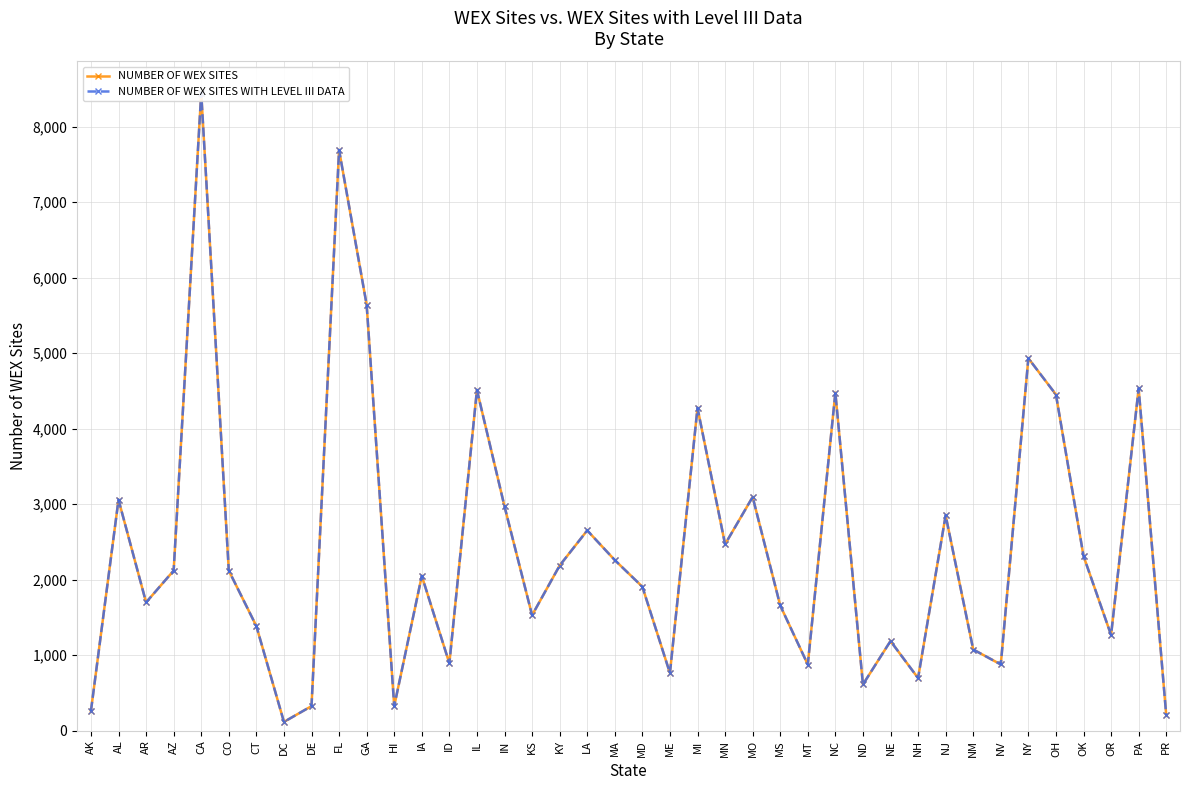

List the series in order of their peak value, highest first.

NUMBER OF WEX SITES, NUMBER OF WEX SITES WITH LEVEL III DATA